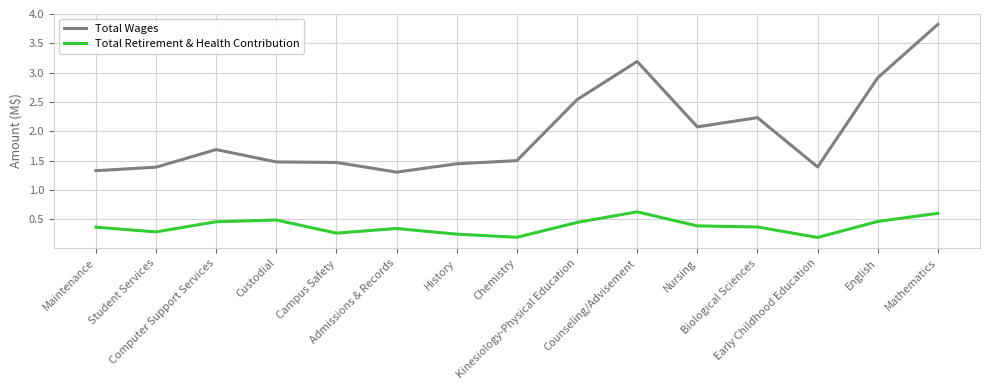

What is the lowest value of the Total Wages series?

1.3